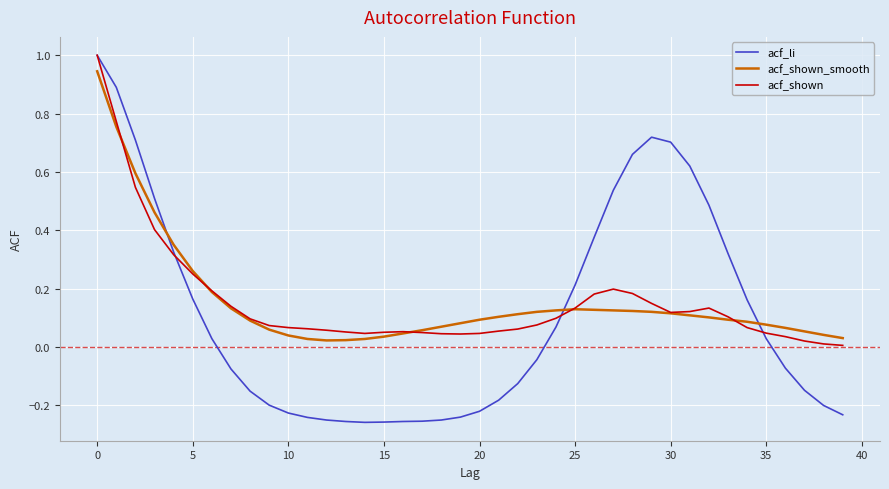

True or false: acf_shown has more than 1 points higher than both neighbors.

True